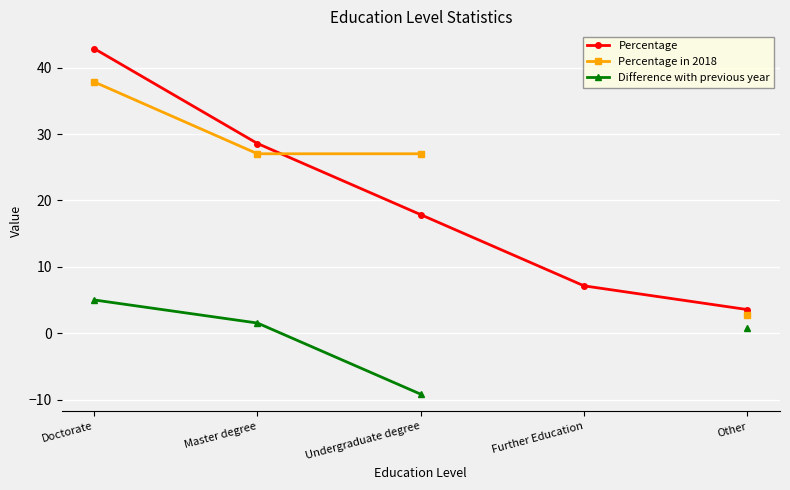

At which label does Difference with previous year reach its peak?

Doctorate